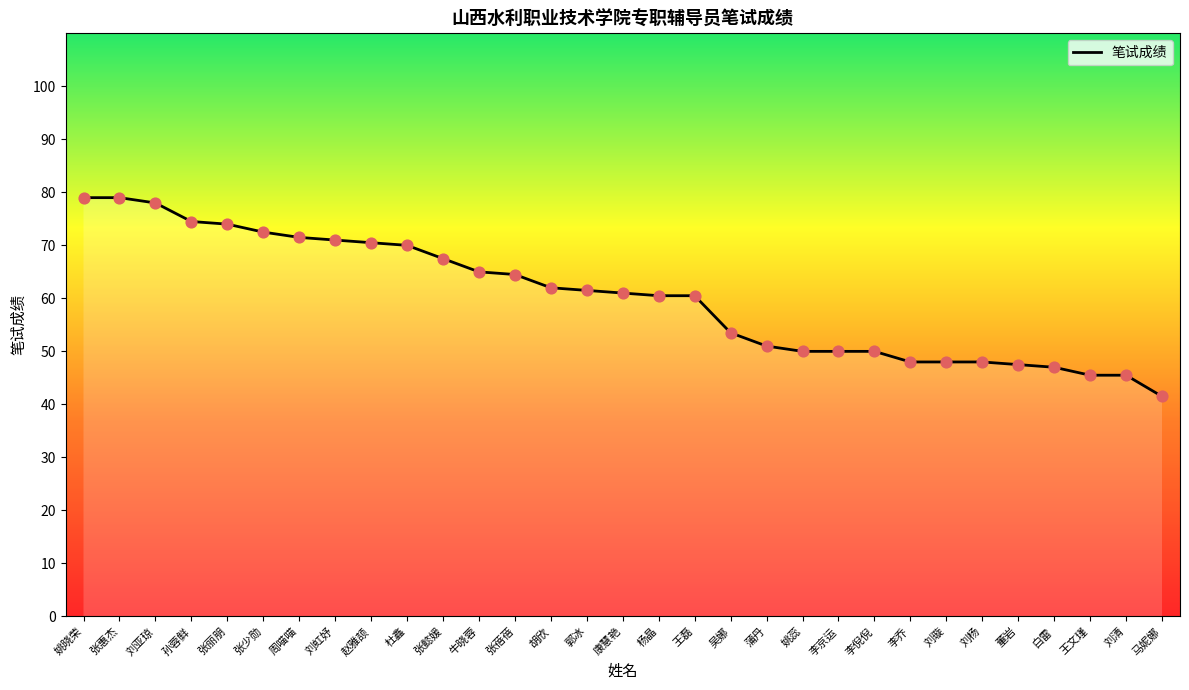

Between 张少勋 and 刘虹妤, which is larger?

张少勋